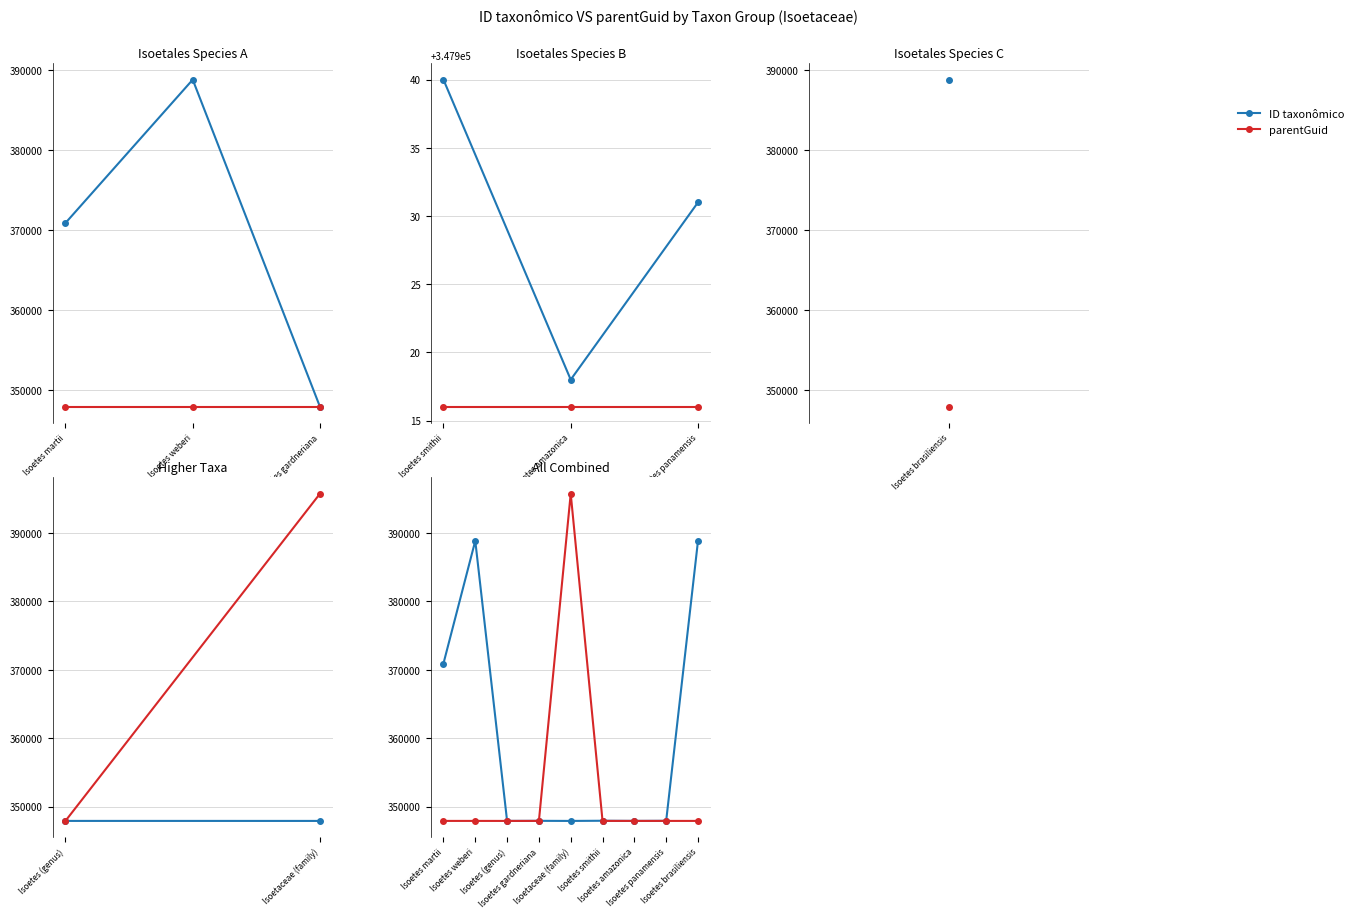

Reading right to left, extract all data points from this chart.

ID taxonômico: 388844	347931	347918	347940	347914	347928	347916	388848	370917
parentGuid: 347916	347916	347916	347916	395740	347916	347914	347916	347916